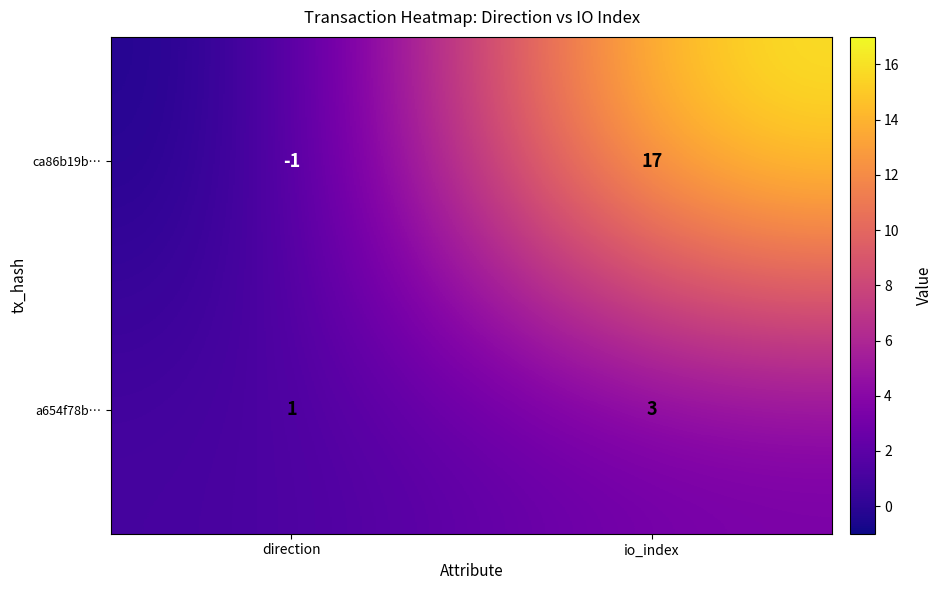

Between direction and io_index, which series saw the biggest shift?

ca86b19b…